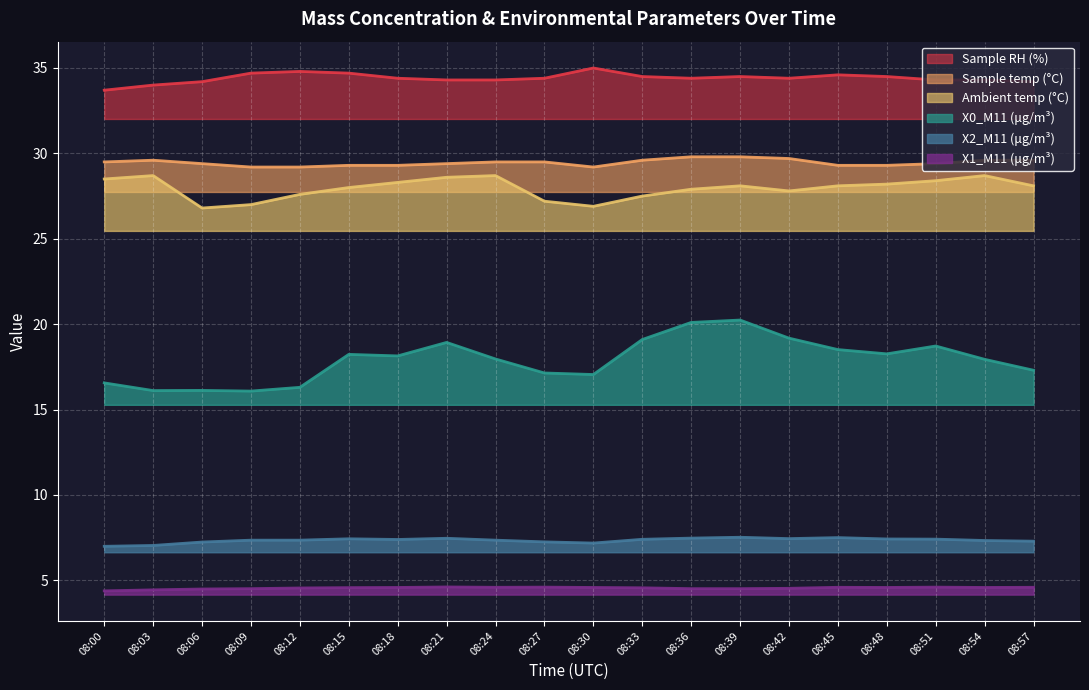

The X0_M11 (μg/m³) series shows 9.5 at 08:42. True or false?

False